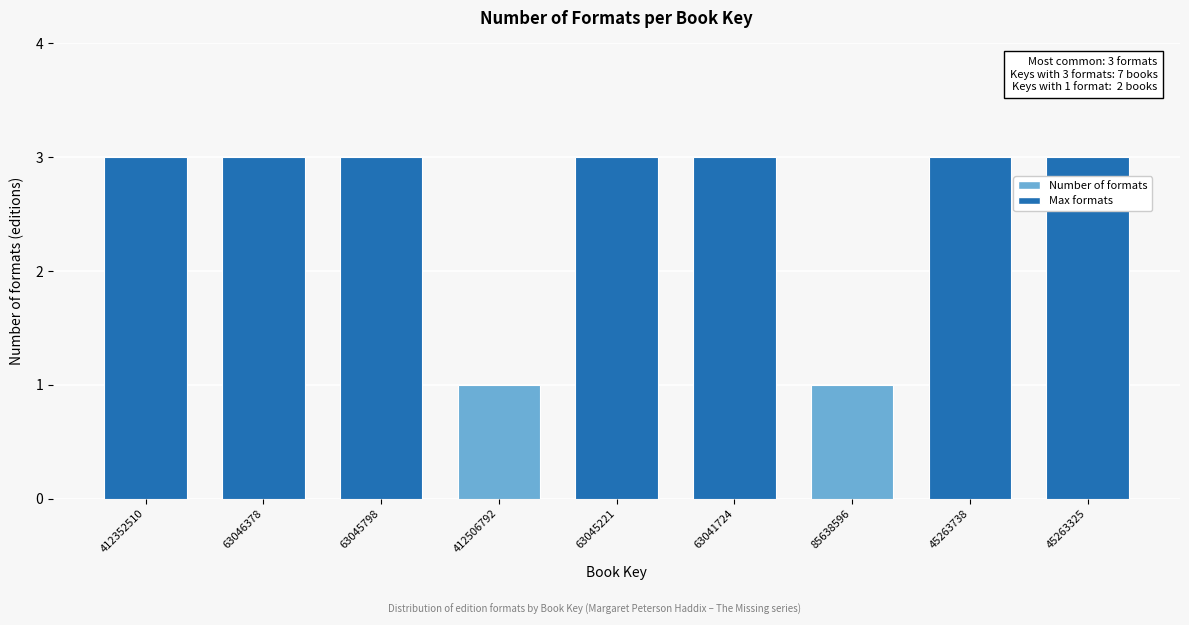

Reading right to left, transcribe all the data shown in this chart.

3	3	1	3	3	1	3	3	3